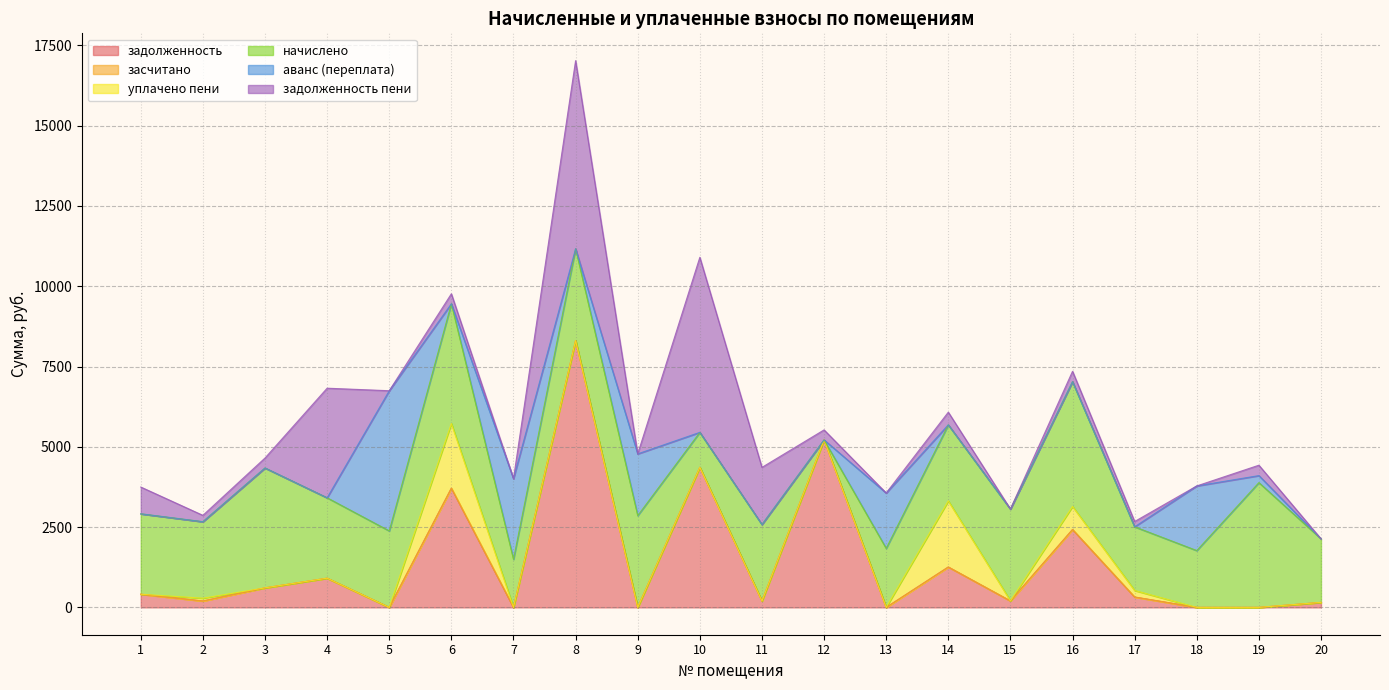

How many data points in задолженность are less than 322?

10